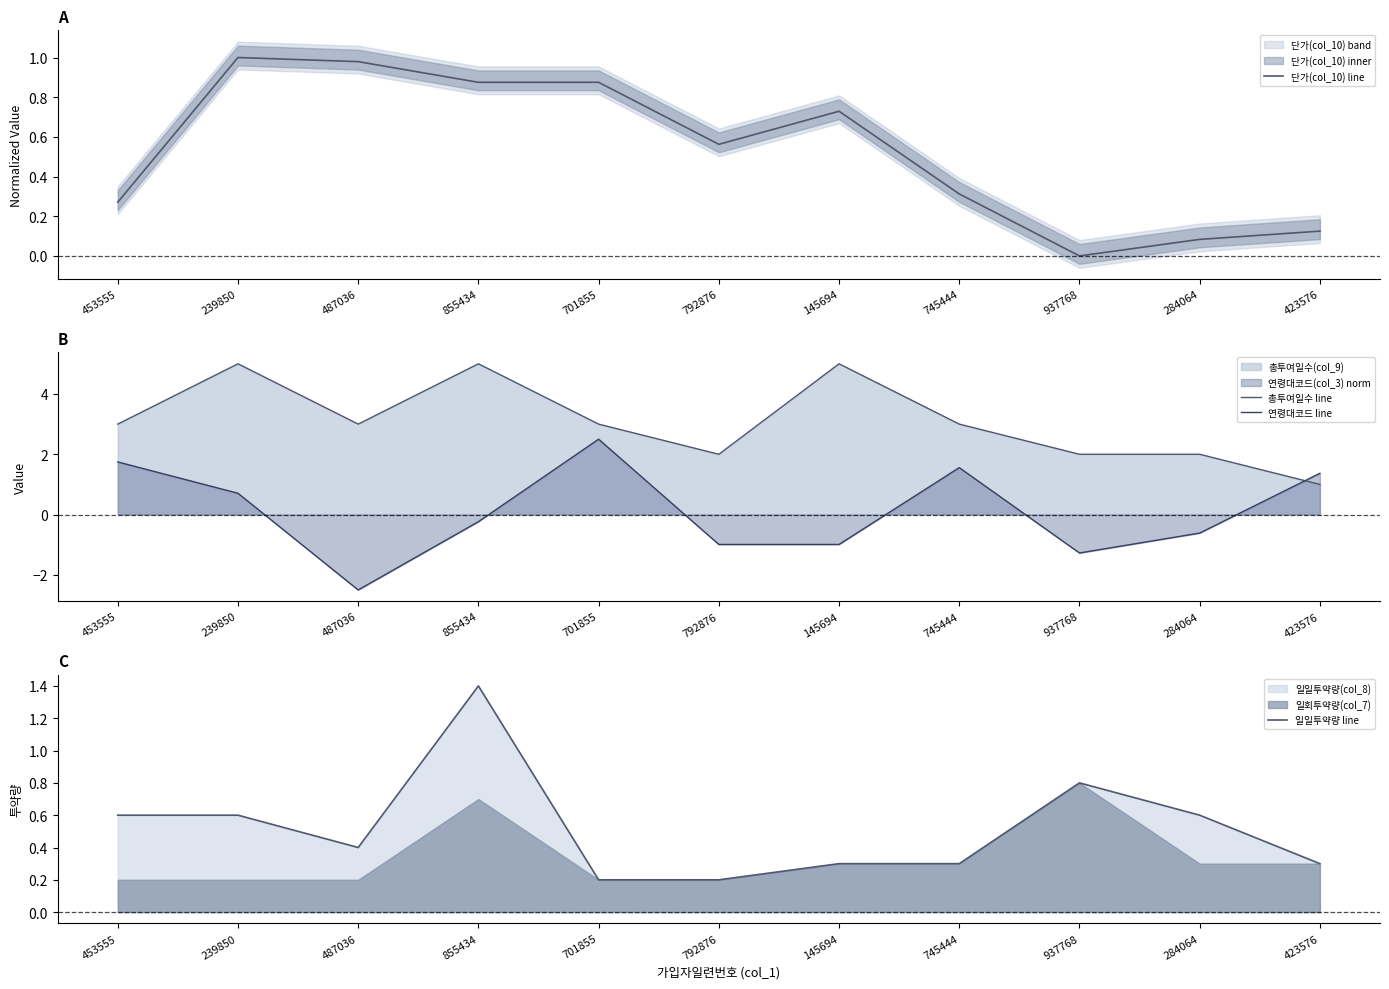

The 단가(col_10) line series shows 0.9 at 855434. True or false?

True